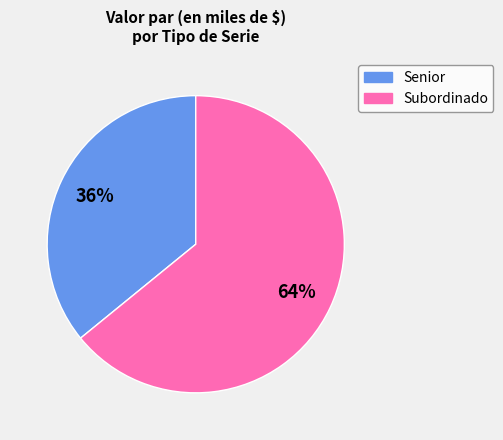

Is there any slice that represents more than half of the pie?

Yes